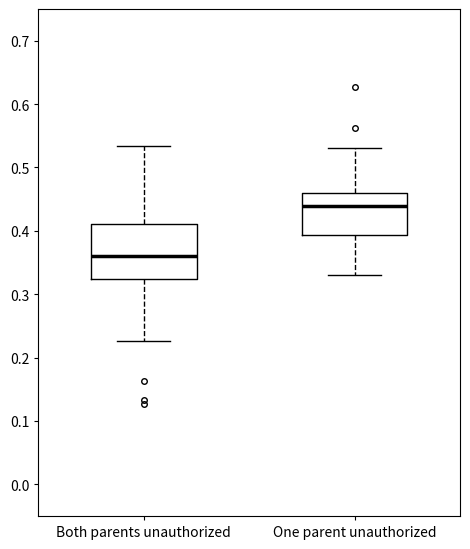

Reading left to right, transcribe this box plot: for each box, give where its median line is, the range the box spans, and where its two whiskers end, as read against the y-axis. The values are not printed on the chart, so give them approximately, as read against the axis.

Both parents unauthorized: median 0.36, box 0.32 to 0.41, whiskers 0.23 to 0.53
One parent unauthorized: median 0.44, box 0.39 to 0.46, whiskers 0.33 to 0.53